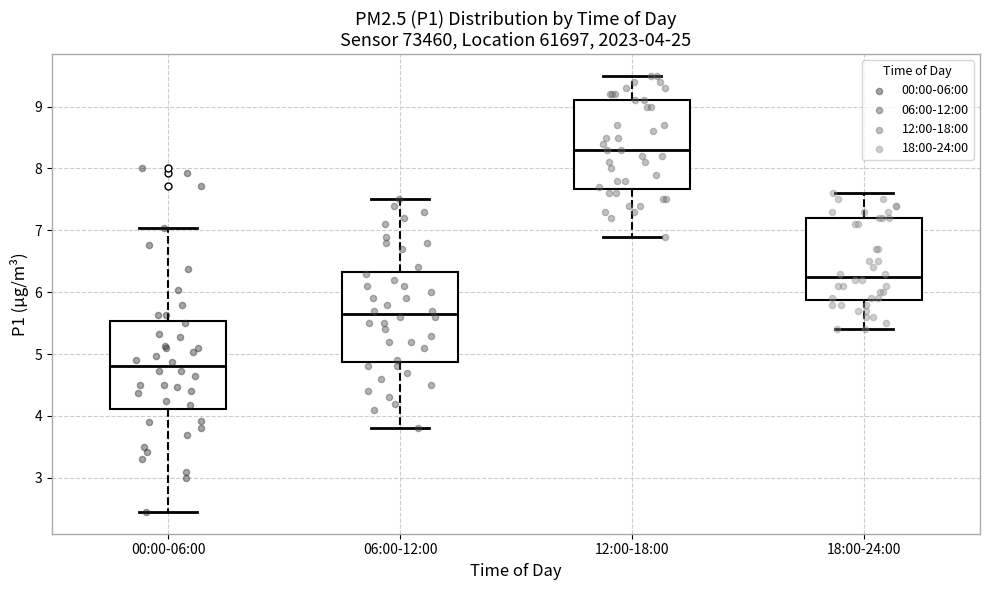

Which box's median line is the highest?

12:00-18:00